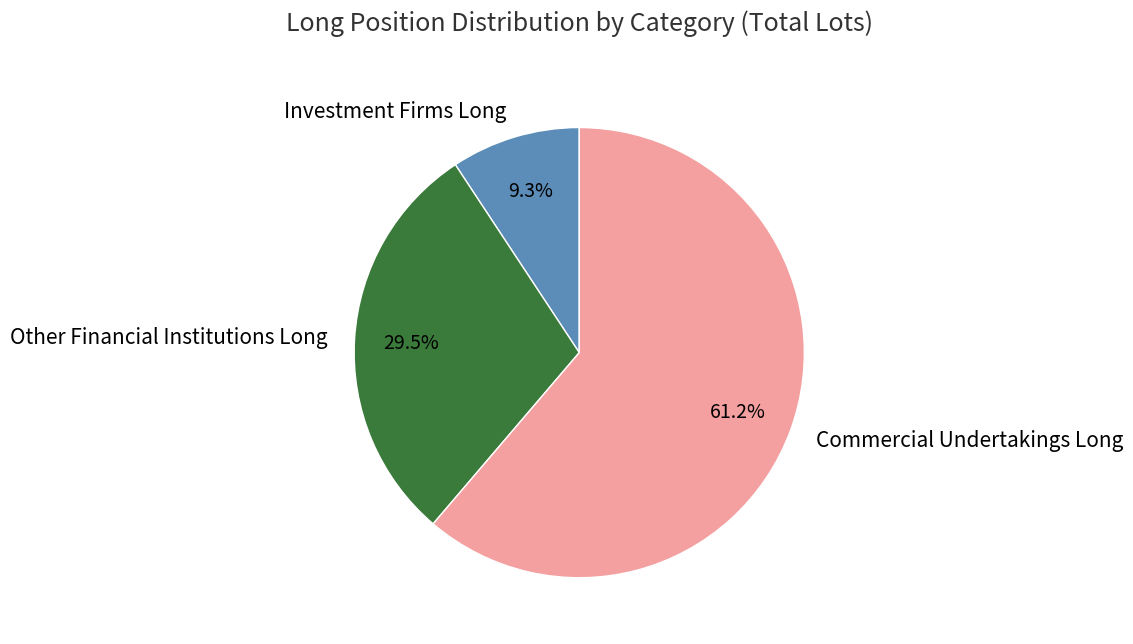

Combined, do Commercial Undertakings Long and Other Financial Institutions Long account for over 50%?

Yes